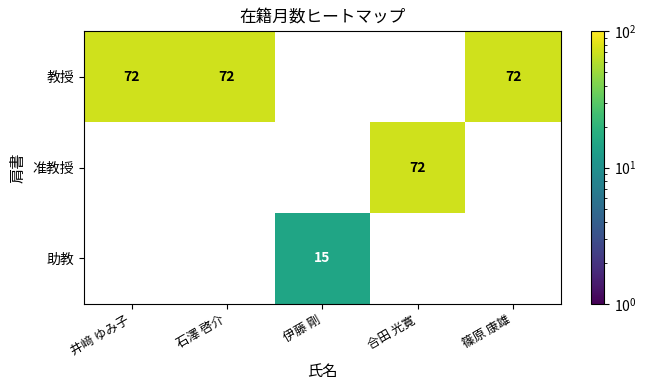

How many series are shown in this chart?

3